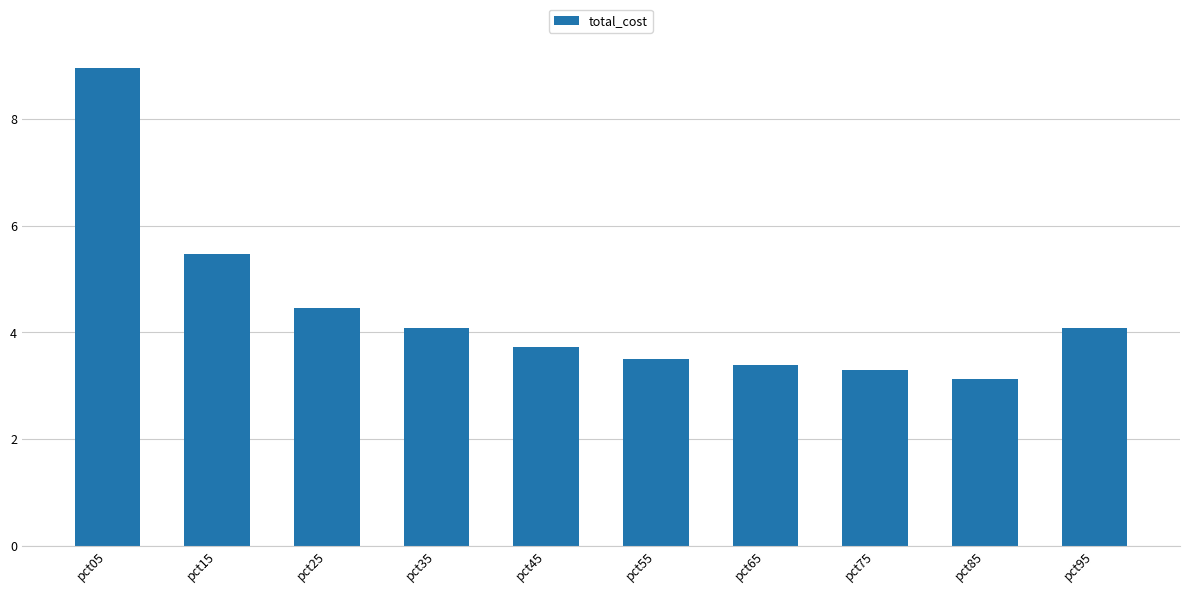

The value at pct55 is 5.9. True or false?

False